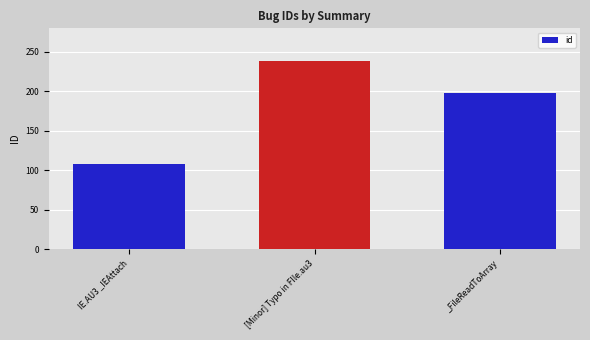

The value at [Minor] Typo in FIle.au3 is 239. True or false?

True